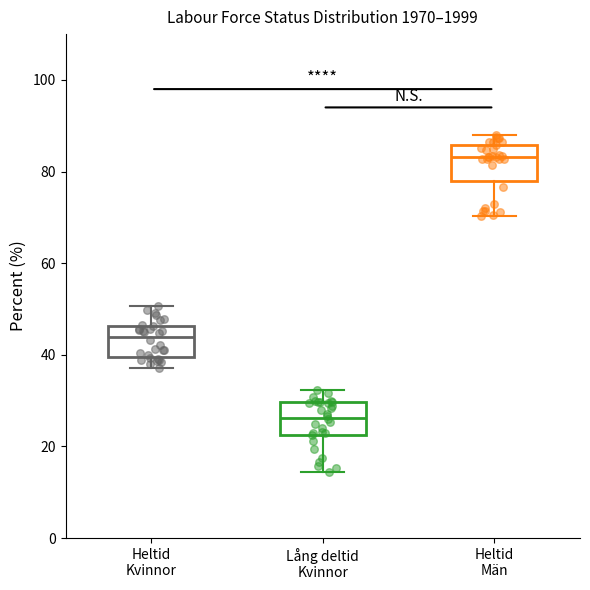

Reading left to right, read every box against the y-axis: the position of its median line, the range the box covers, and the ends of its whiskers. The values are not printed on the chart, so give them approximately, as read against the axis.

Heltid Kvinnor: median 44, box 40 to 46, whiskers 38 to 50
Lång deltid Kvinnor: median 26, box 22 to 30, whiskers 14 to 32
Heltid Män: median 84, box 78 to 86, whiskers 70 to 88